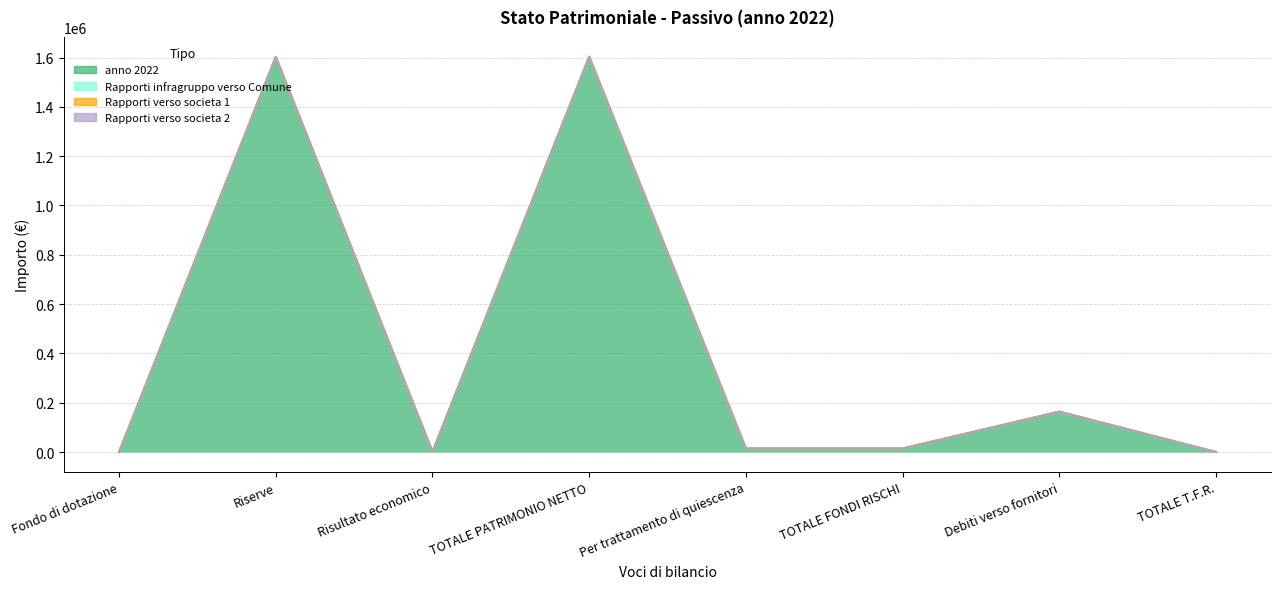

True or false: anno 2022 has a value of 22023.1 at TOTALE FONDI RISCHI.

False